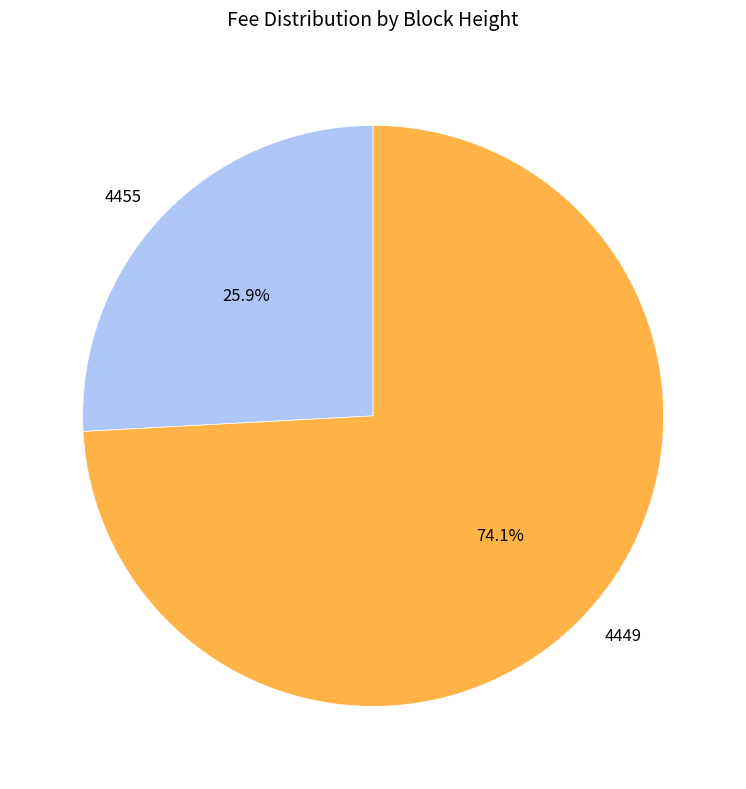

Between 4455 and 4449, which is larger?

4449